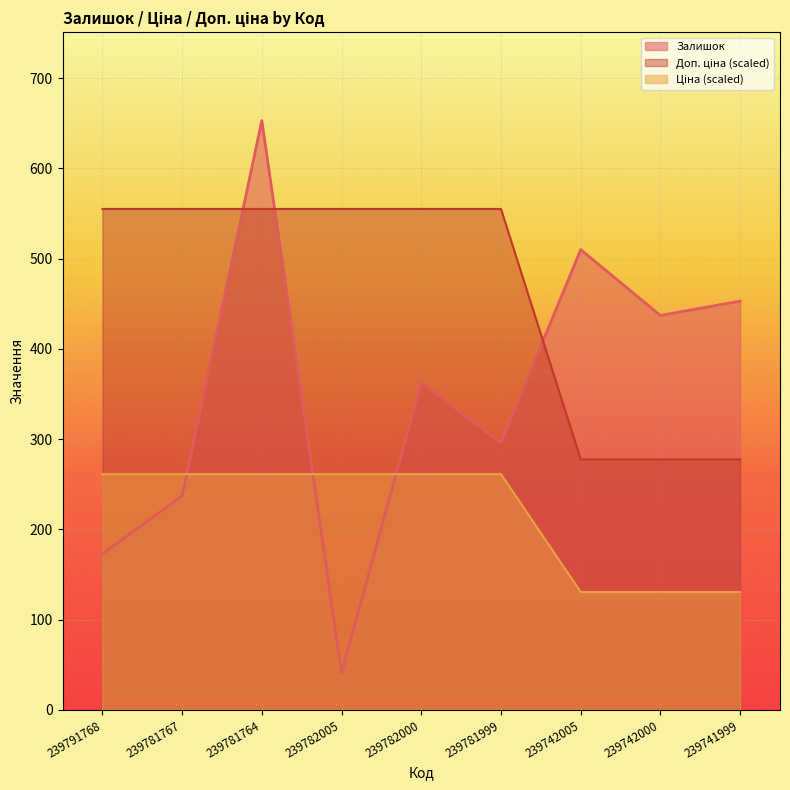

The Доп. ціна series shows 349.1 at 239781999. True or false?

False